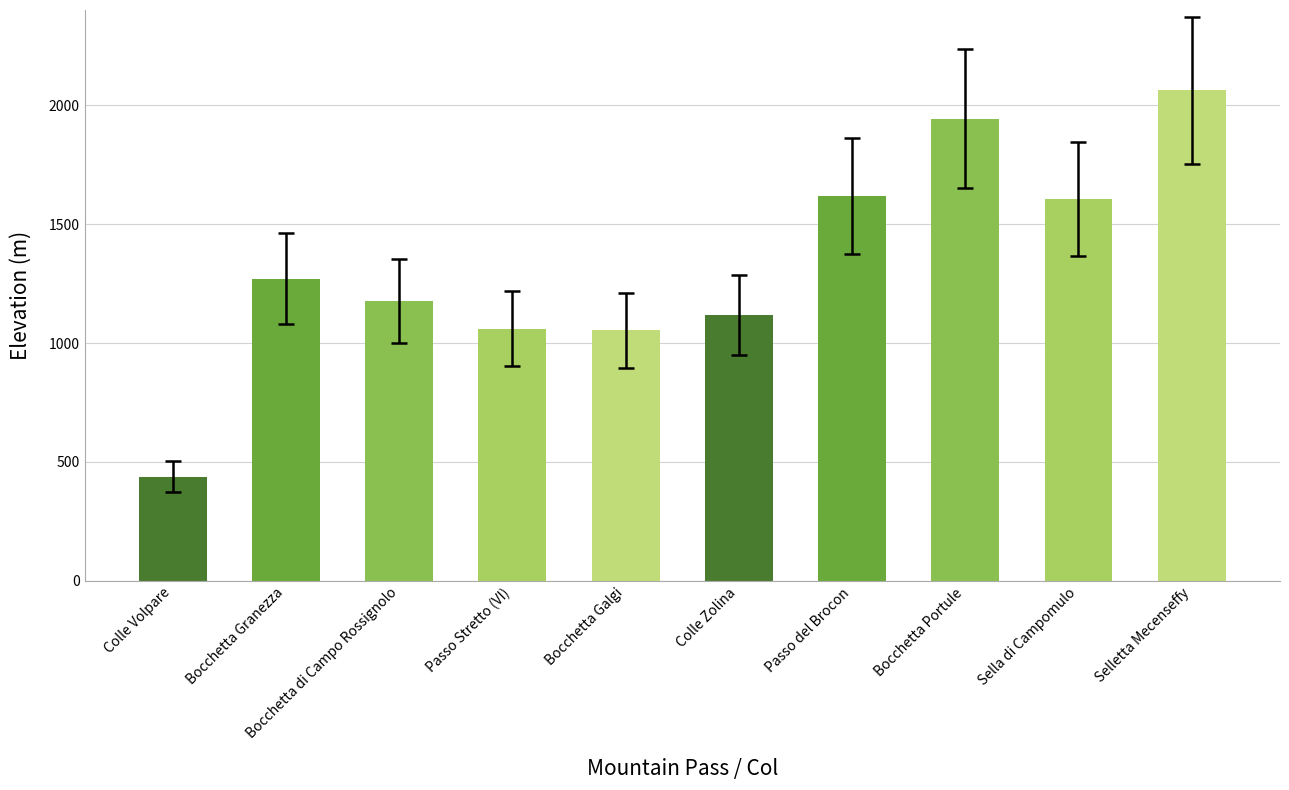

Which has a higher value, Bocchetta Granezza or Colle Volpare?

Bocchetta Granezza